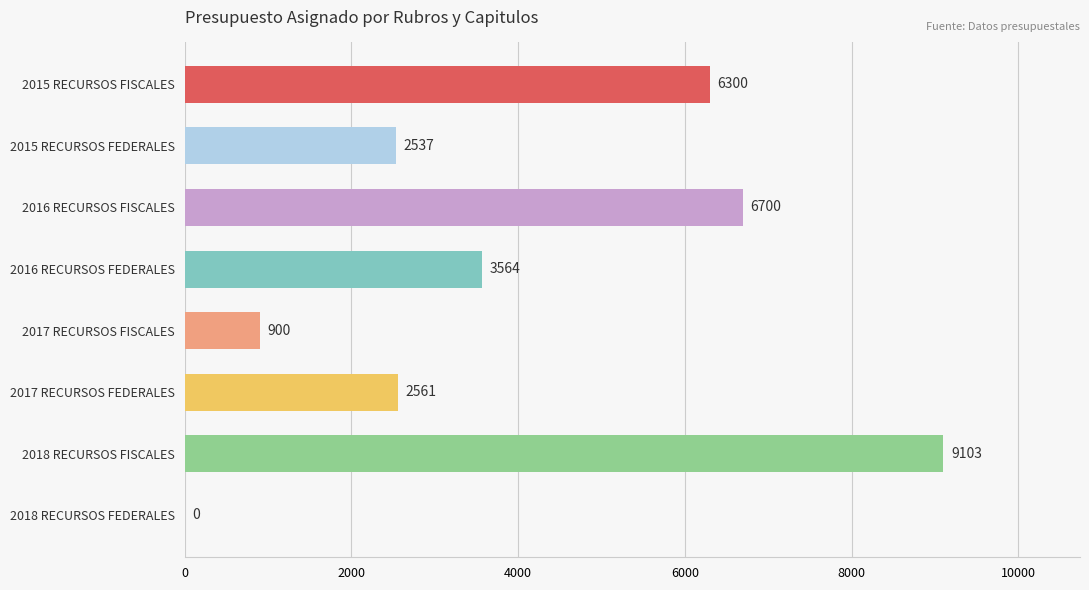

Which has a higher value, 2015 RECURSOS FISCALES or 2017 RECURSOS FEDERALES?

2015 RECURSOS FISCALES